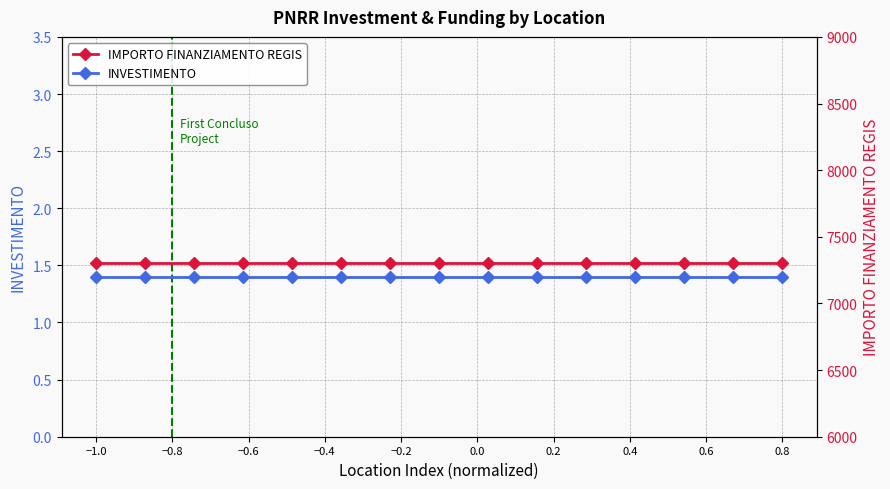

At which category does the chart reach its peak across all series?

−1.0